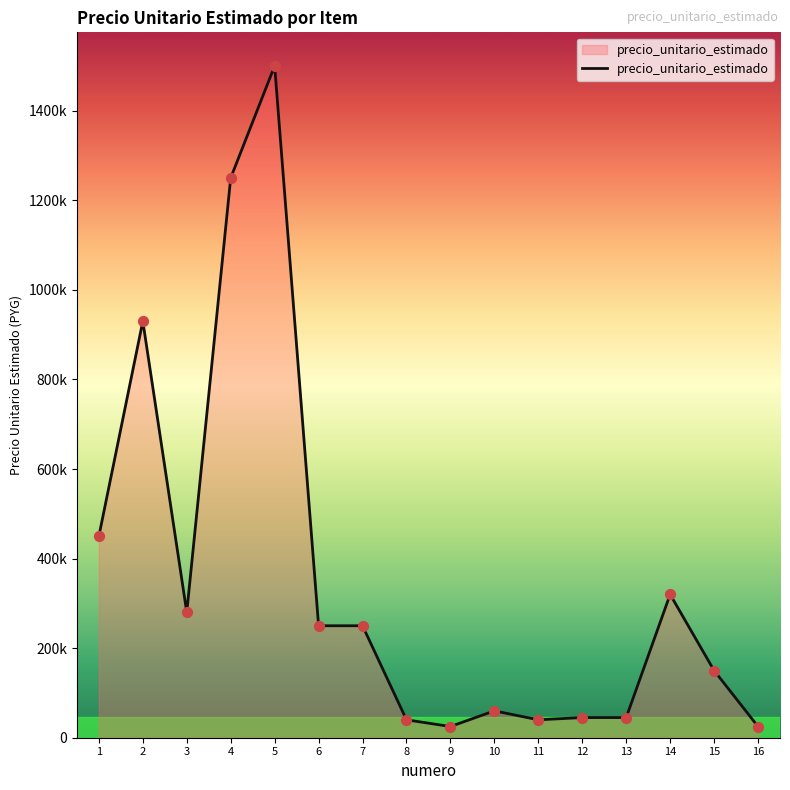

What is the ratio of the value at 3 to the value at 15?

1.9